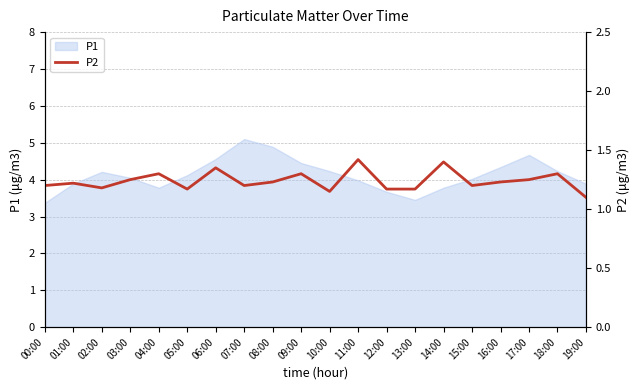

Rank the categories by value from lowest to highest.

19:00, 10:00, 05:00, 12:00, 13:00, 02:00, 00:00, 07:00, 15:00, 01:00, 08:00, 16:00, 03:00, 17:00, 04:00, 09:00, 18:00, 06:00, 14:00, 11:00